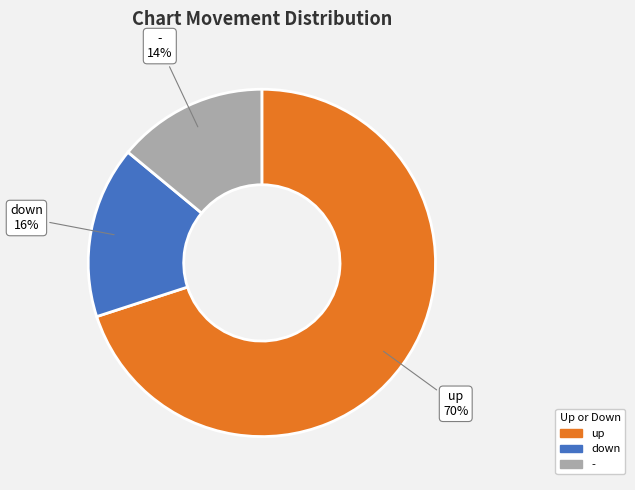

Is there any slice that represents more than half of the pie?

Yes